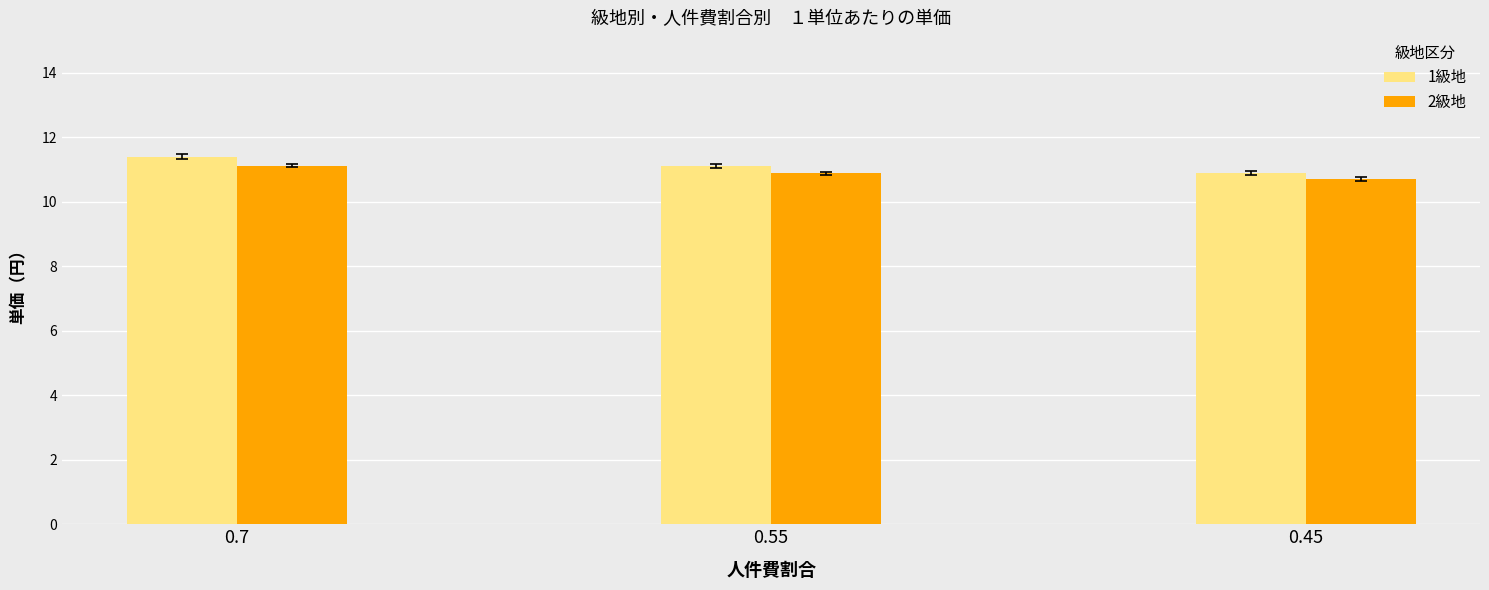

The value of 1級地 at 0.7 is 11.4. True or false?

True